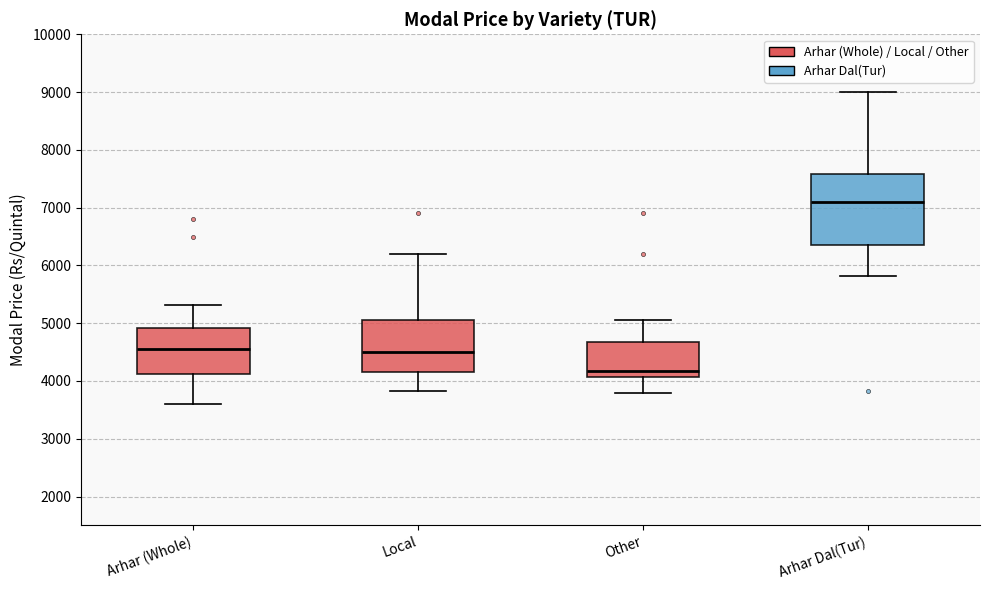

Where does the lower whisker of the box for Local end on the y-axis? The values are not printed on the chart, so give them approximately, as read against the axis.

3800